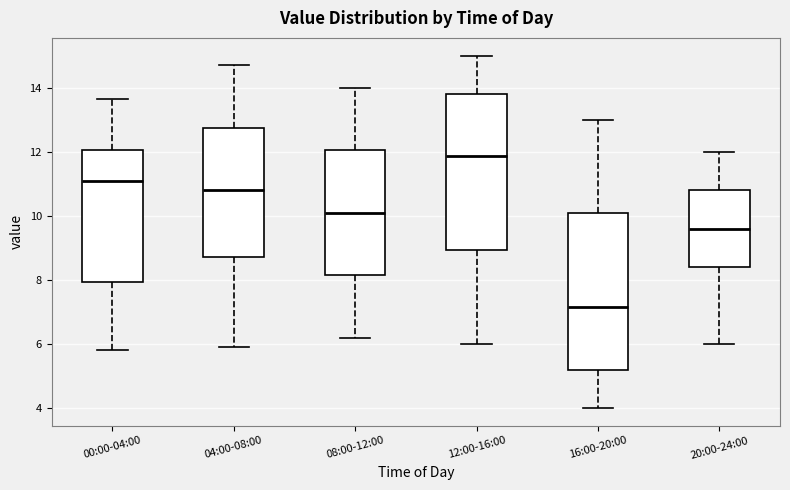

Where does the lower whisker of the box for 20:00-24:00 end on the y-axis? The values are not printed on the chart, so give them approximately, as read against the axis.

6.0